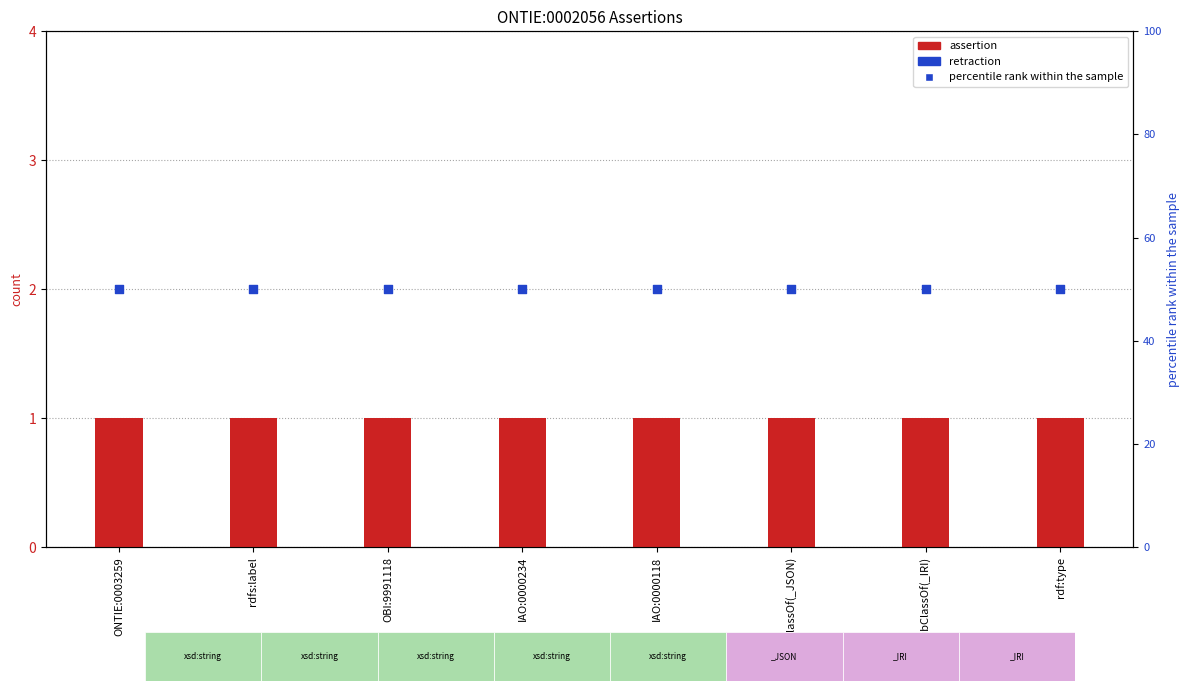

Which series contains the lowest Y value?

retraction